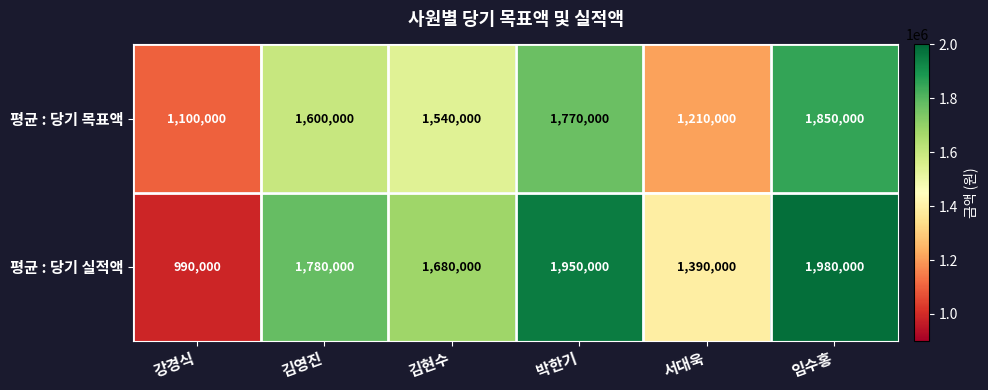

List the series in order of their peak value, highest first.

평균 : 당기 실적액, 평균 : 당기 목표액